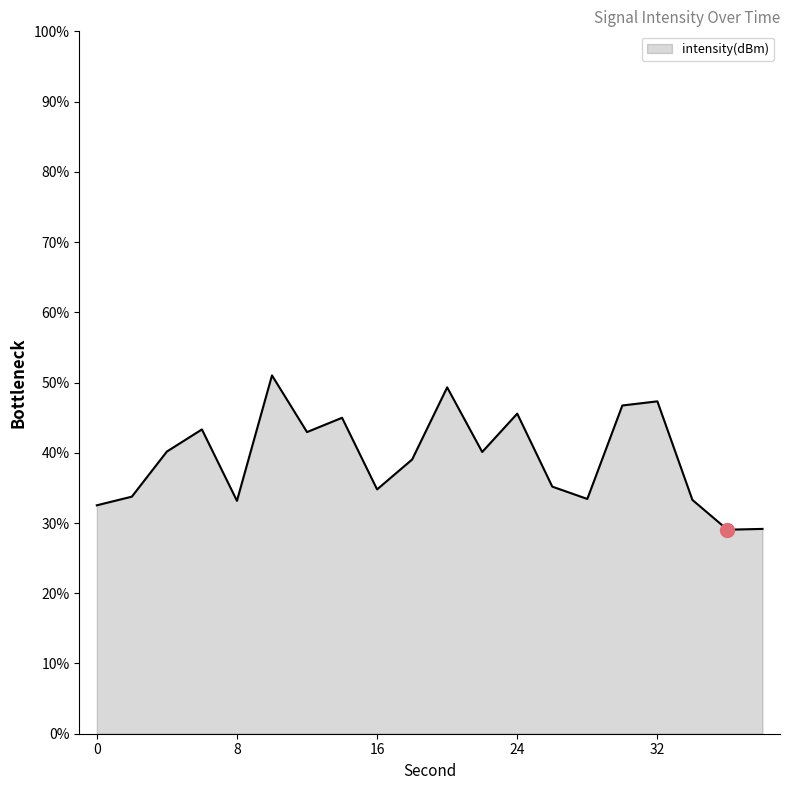

What is the greatest value displayed?

51.0